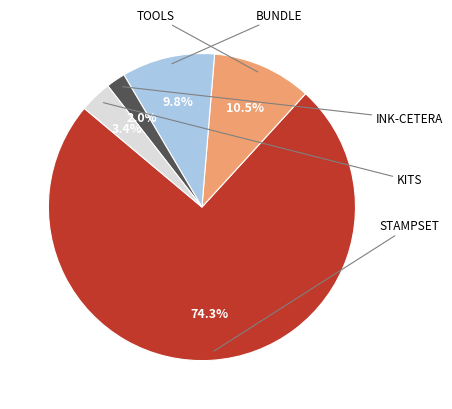

Does any single category account for the majority?

Yes